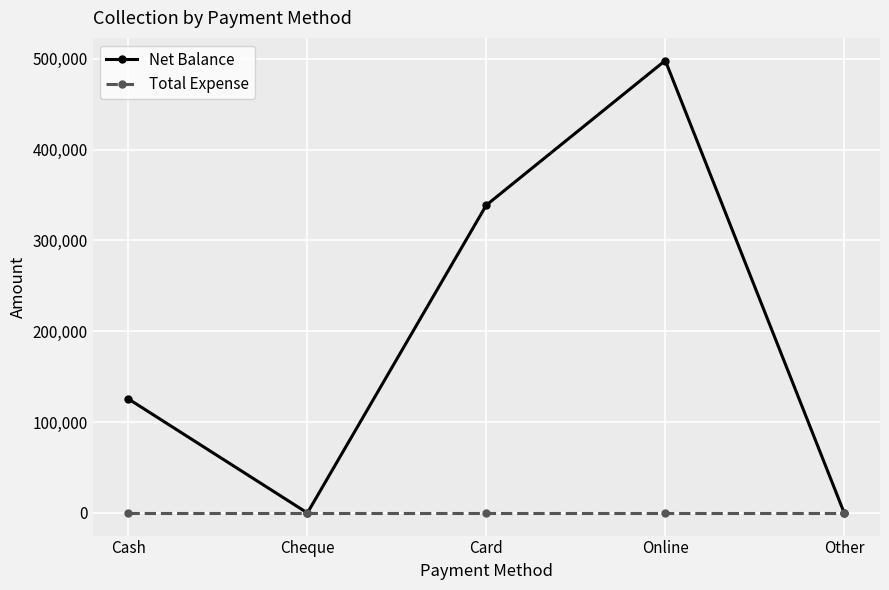

The value of Total Expense at Card is 0. True or false?

True